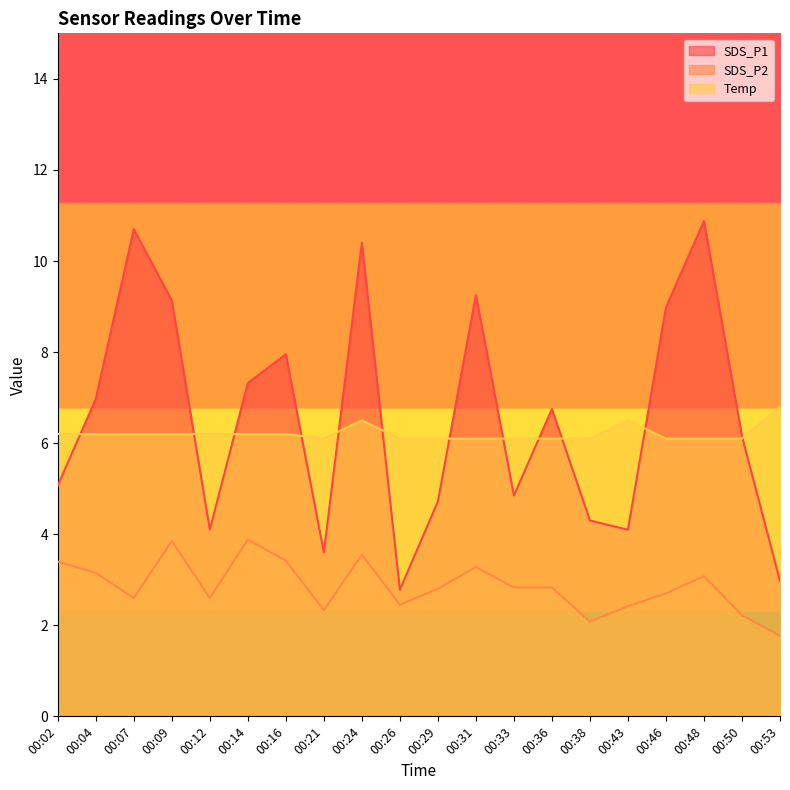

At which category does SDS_P2 reach its first local valley?

00:07